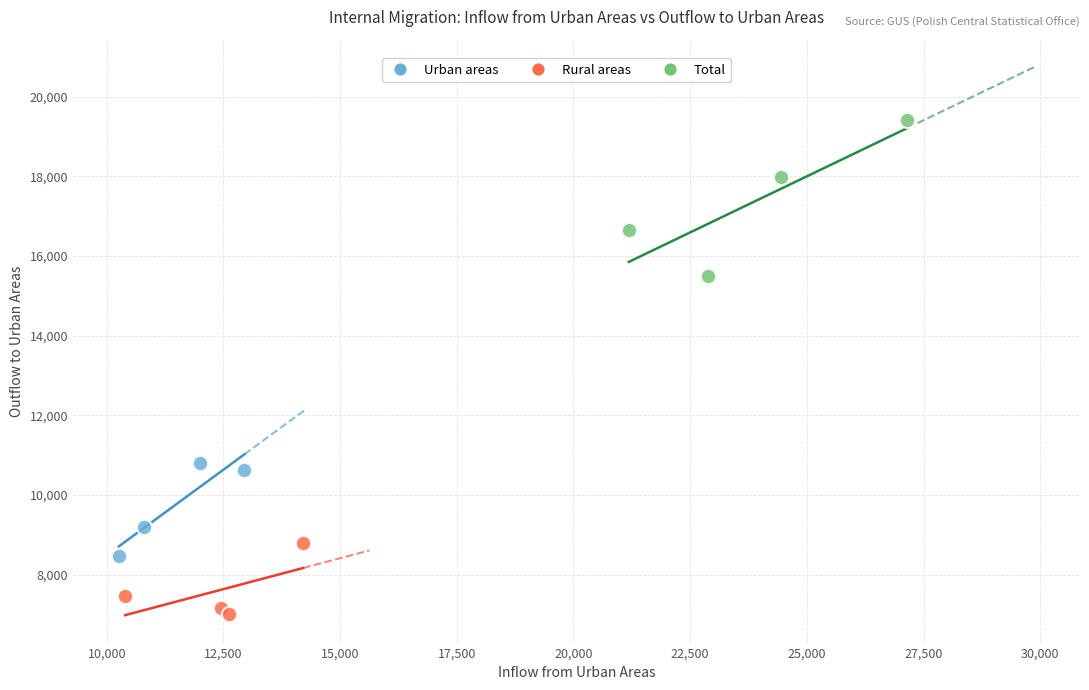

Which series contains the highest Y value?

Total